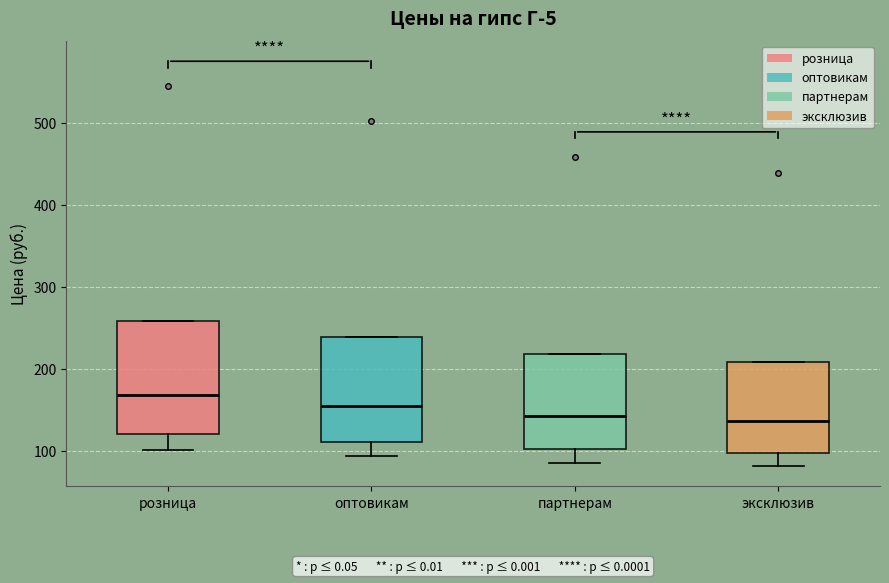

Reading left to right, read every box against the y-axis: the position of its median line, the range the box covers, and the ends of its whiskers. The values are not printed on the chart, so give them approximately, as read against the axis.

розница: median 170, box 120 to 260, whiskers 100 to 260
оптовикам: median 160, box 110 to 240, whiskers 90 to 240
партнерам: median 140, box 100 to 220, whiskers 90 to 220
эксклюзив: median 140, box 100 to 210, whiskers 80 to 210